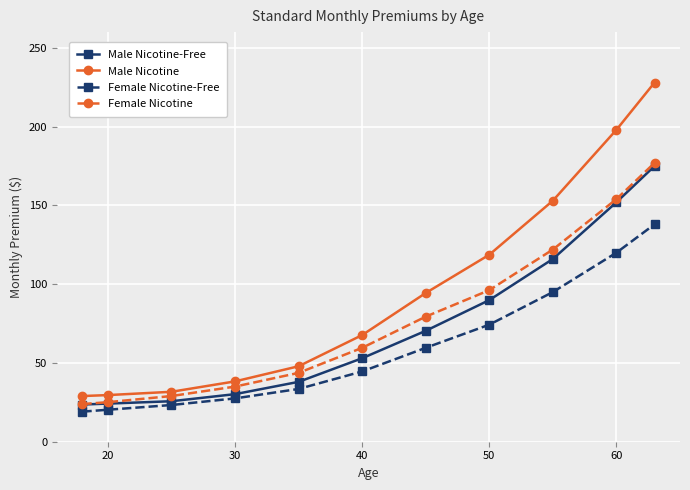

What is the lowest value of the Female Nicotine series?

23.9